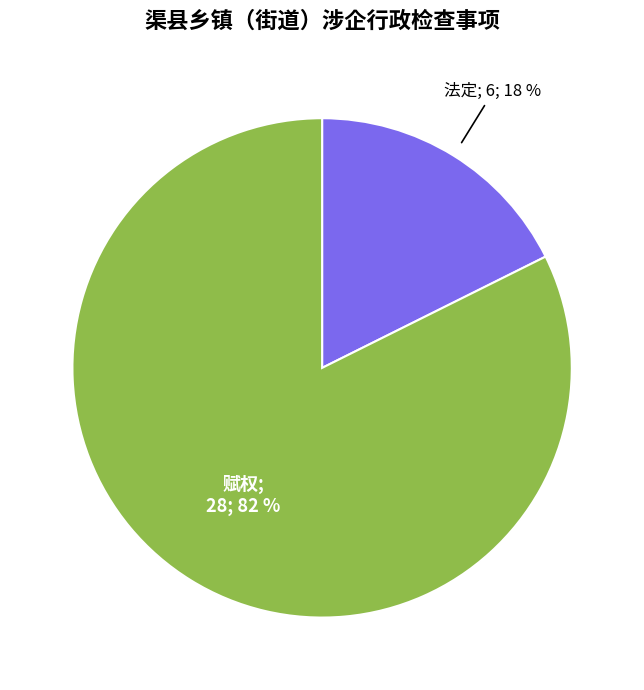

To the nearest percent, what is the average slice percentage?

50%